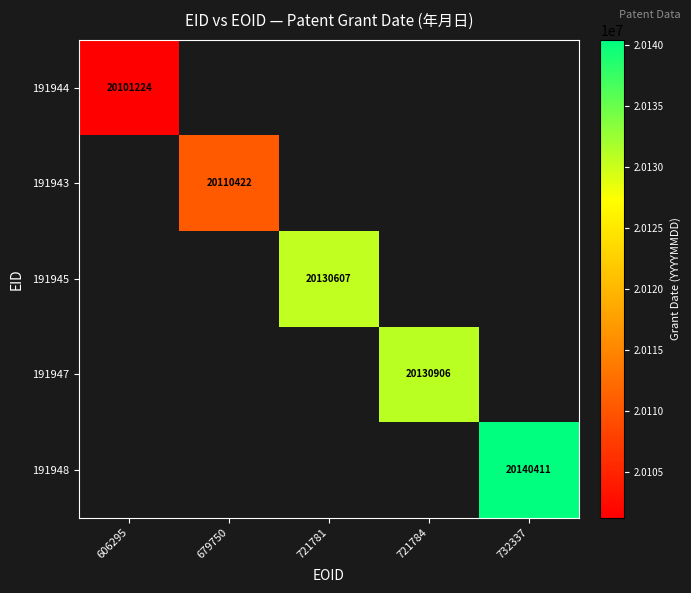

The value of 191944 at 606295 is 13636333. True or false?

False